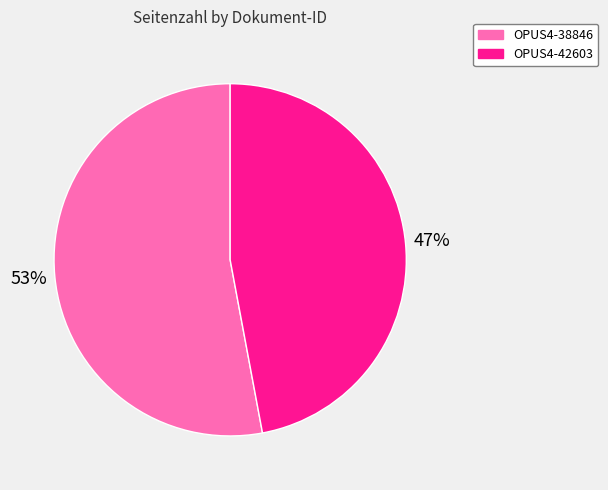

Is the sum of OPUS4-42603 and OPUS4-38846 greater than half?

Yes